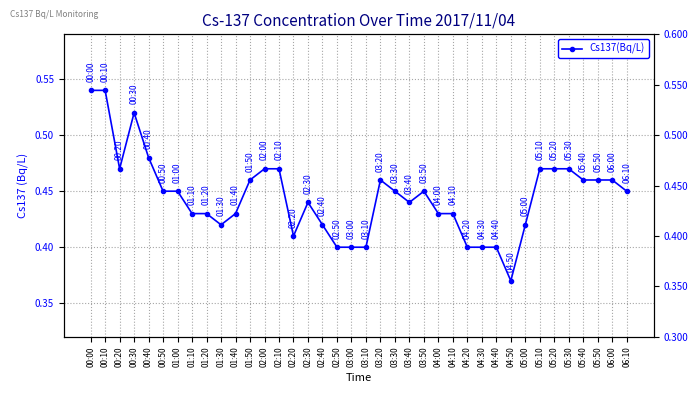

Which label corresponds to the smallest value in the chart?

04:50